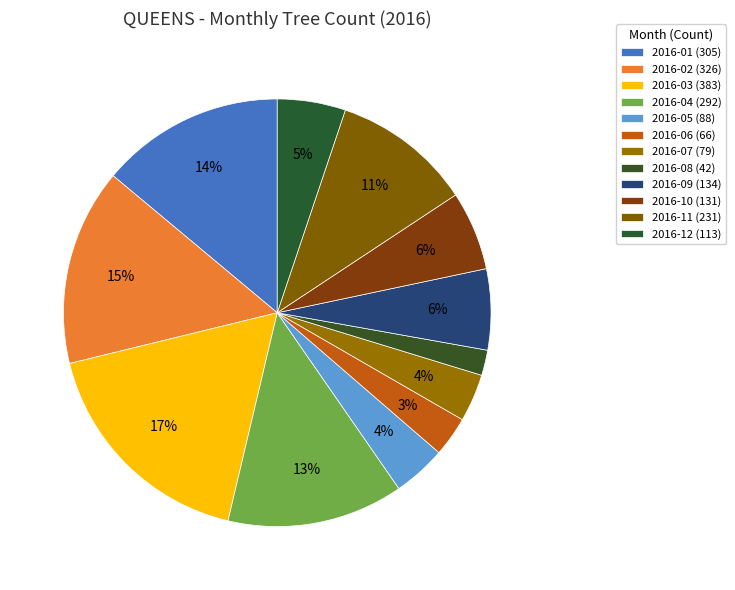

Which has a higher value, 2016-09 or 2016-08?

2016-09